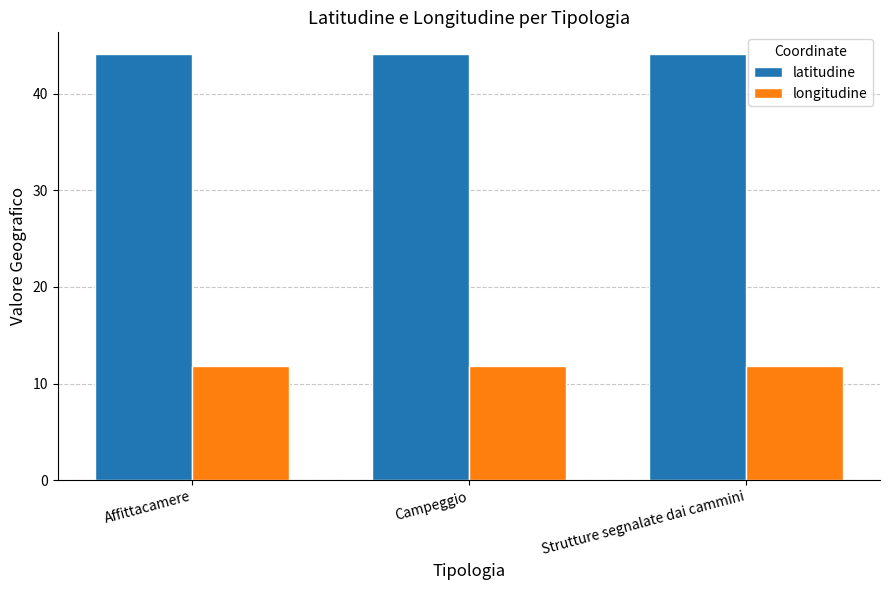

True or false: latitudine has a value of 44.1 at Strutture segnalate dai cammini.

True